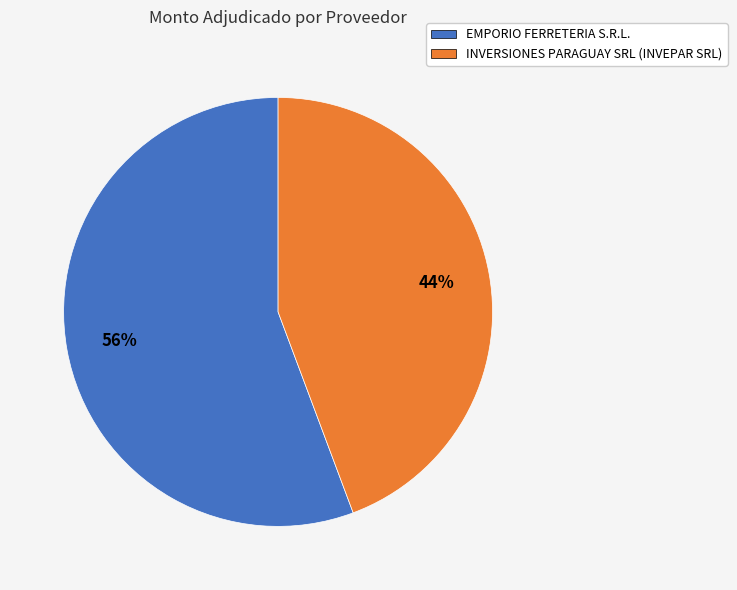

What percentage is the EMPORIO FERRETERIA S.R.L. slice, to the nearest percent?

56%